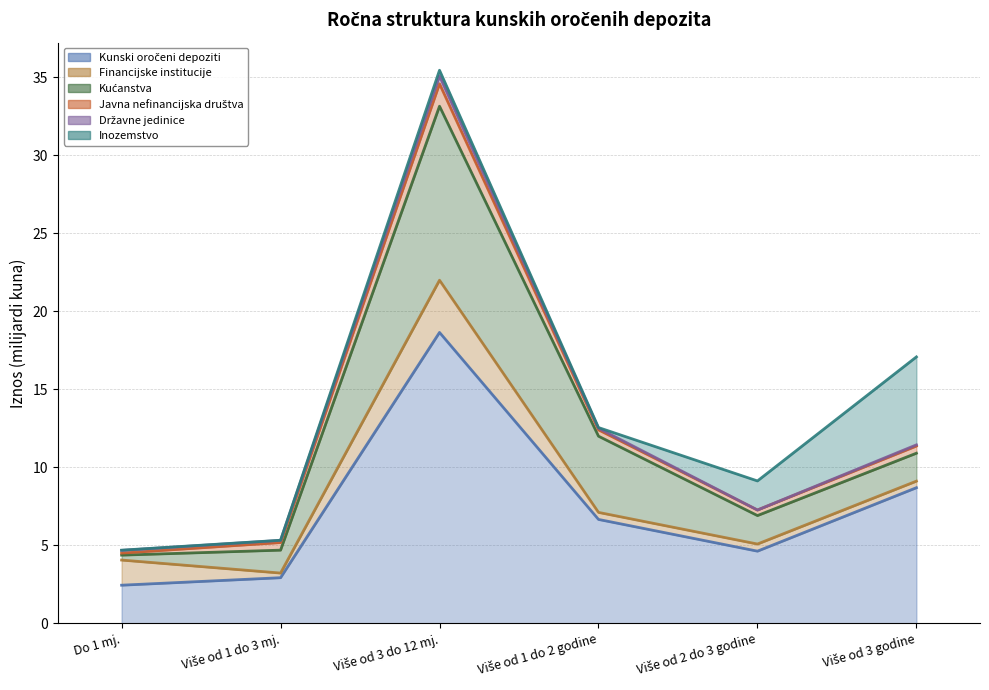

How many interior local peaks does the Inozemstvo (line) series have?

1